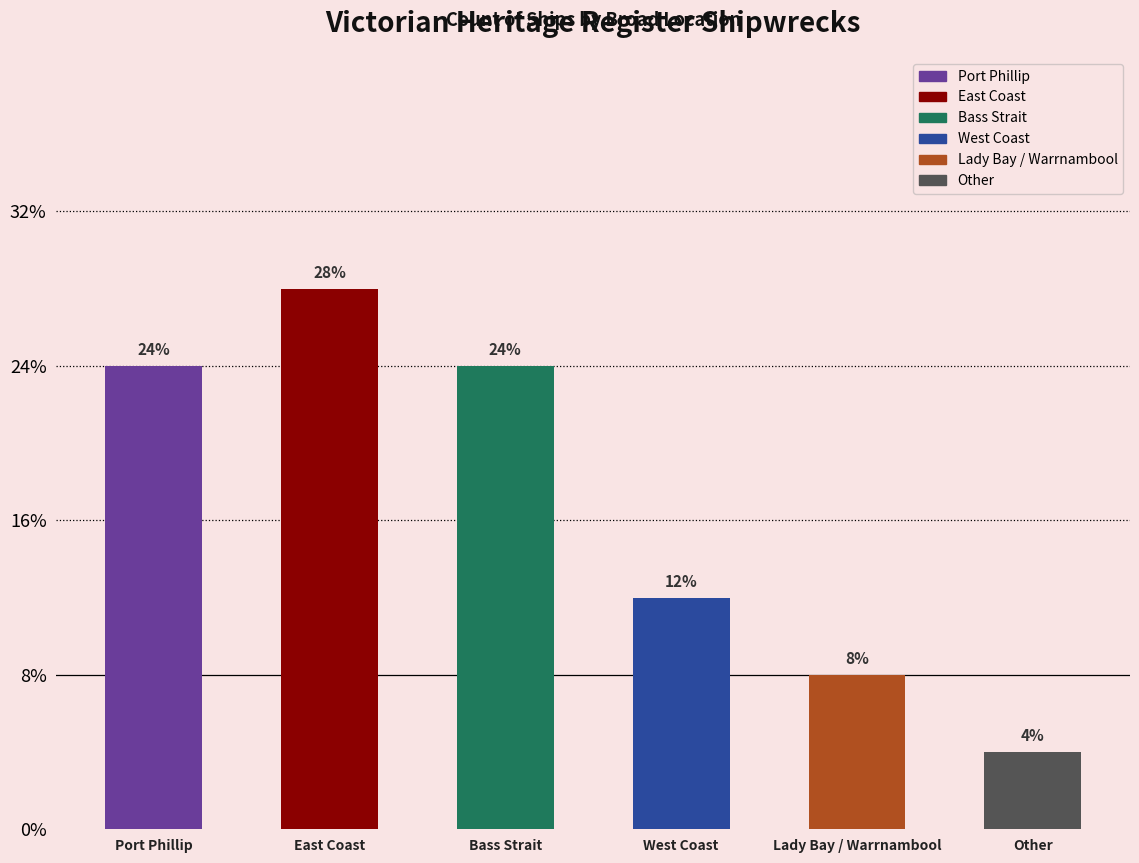

Does the chart contain any negative values?

No